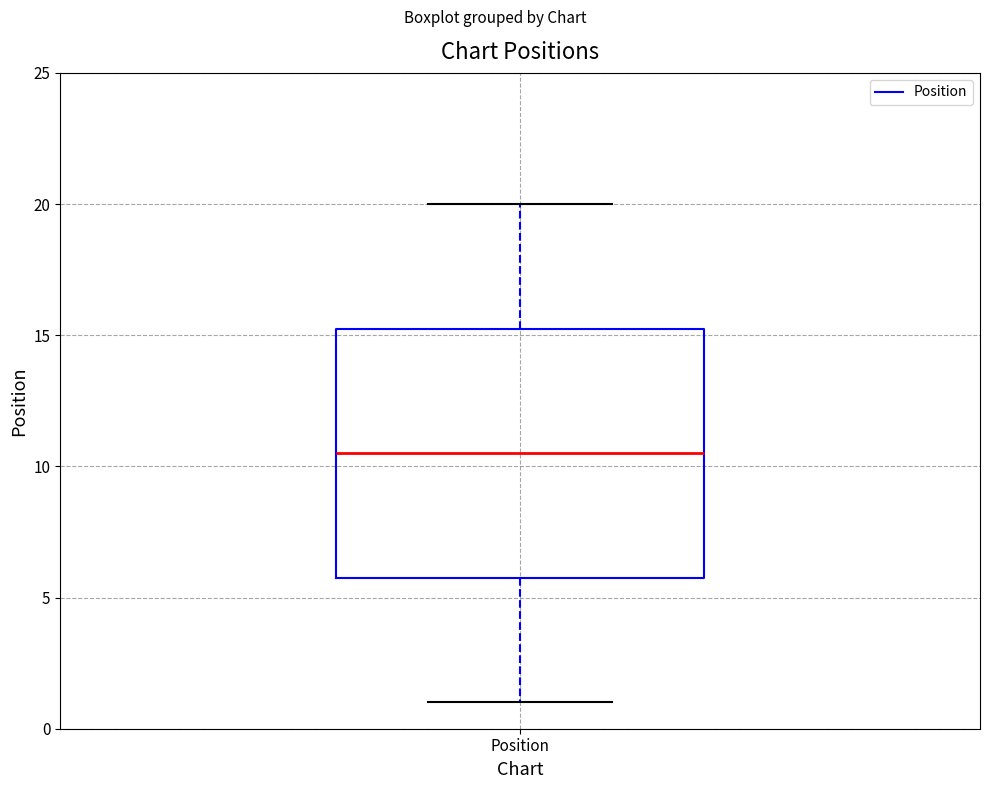

Read this box plot against the y-axis: the position of the median line, the range covered by the box, and the ends of both whiskers. The values are not printed on the chart, so give them approximately, as read against the axis.

median 10.5, box 6.0 to 15.5, whiskers 1.0 to 20.0